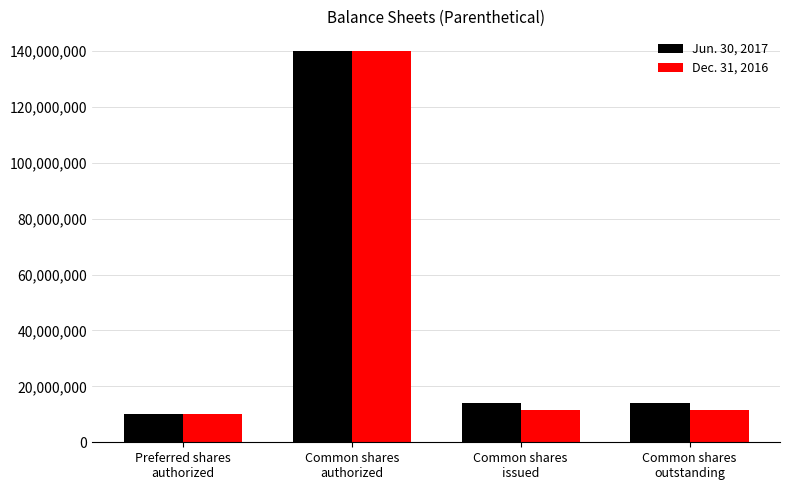

What is the lowest value of the Jun. 30, 2017 series?

10000000